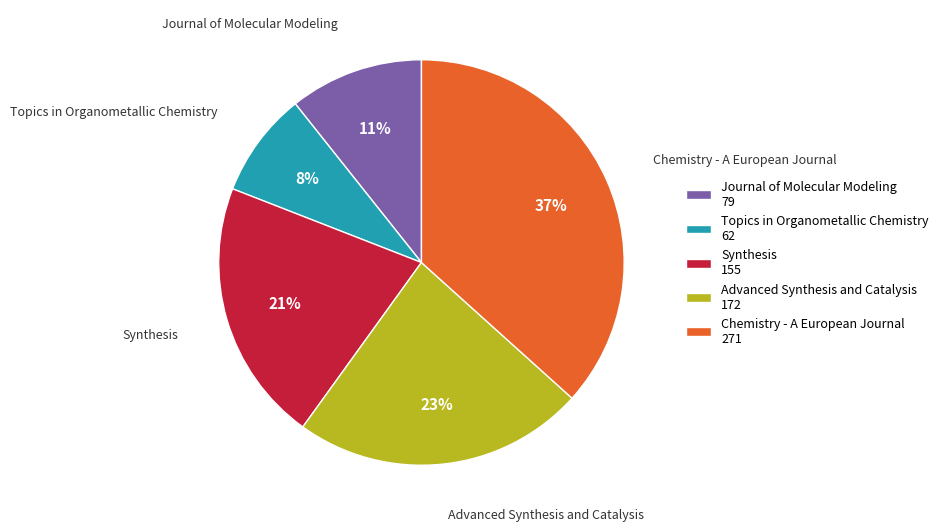

Combined, do Journal of Molecular Modeling 79 and Advanced Synthesis and Catalysis 172 account for over 50%?

No